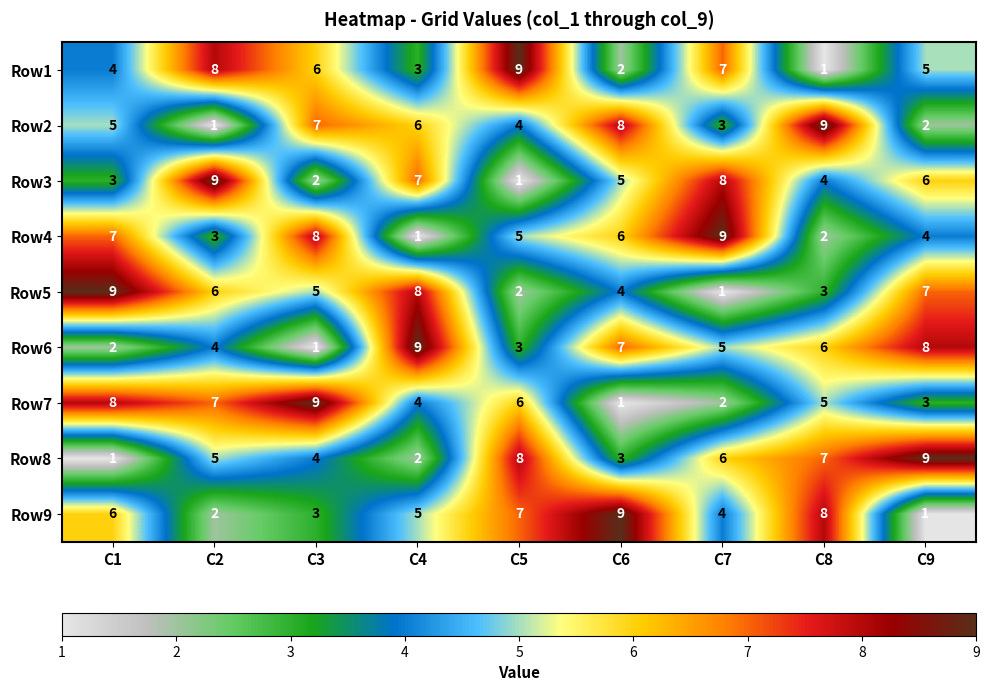

Is the value of Row4 at C7 greater than the value of Row8 at C3?

Yes